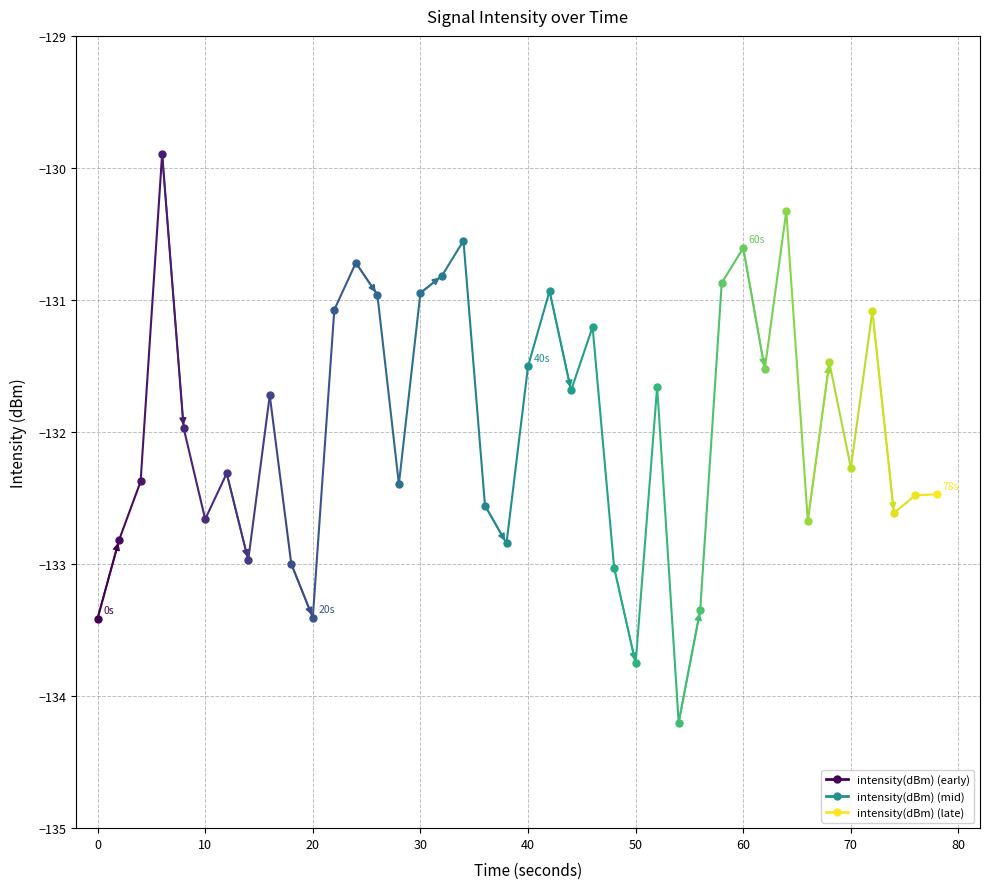

Which has a higher value, 9 or 39?

39